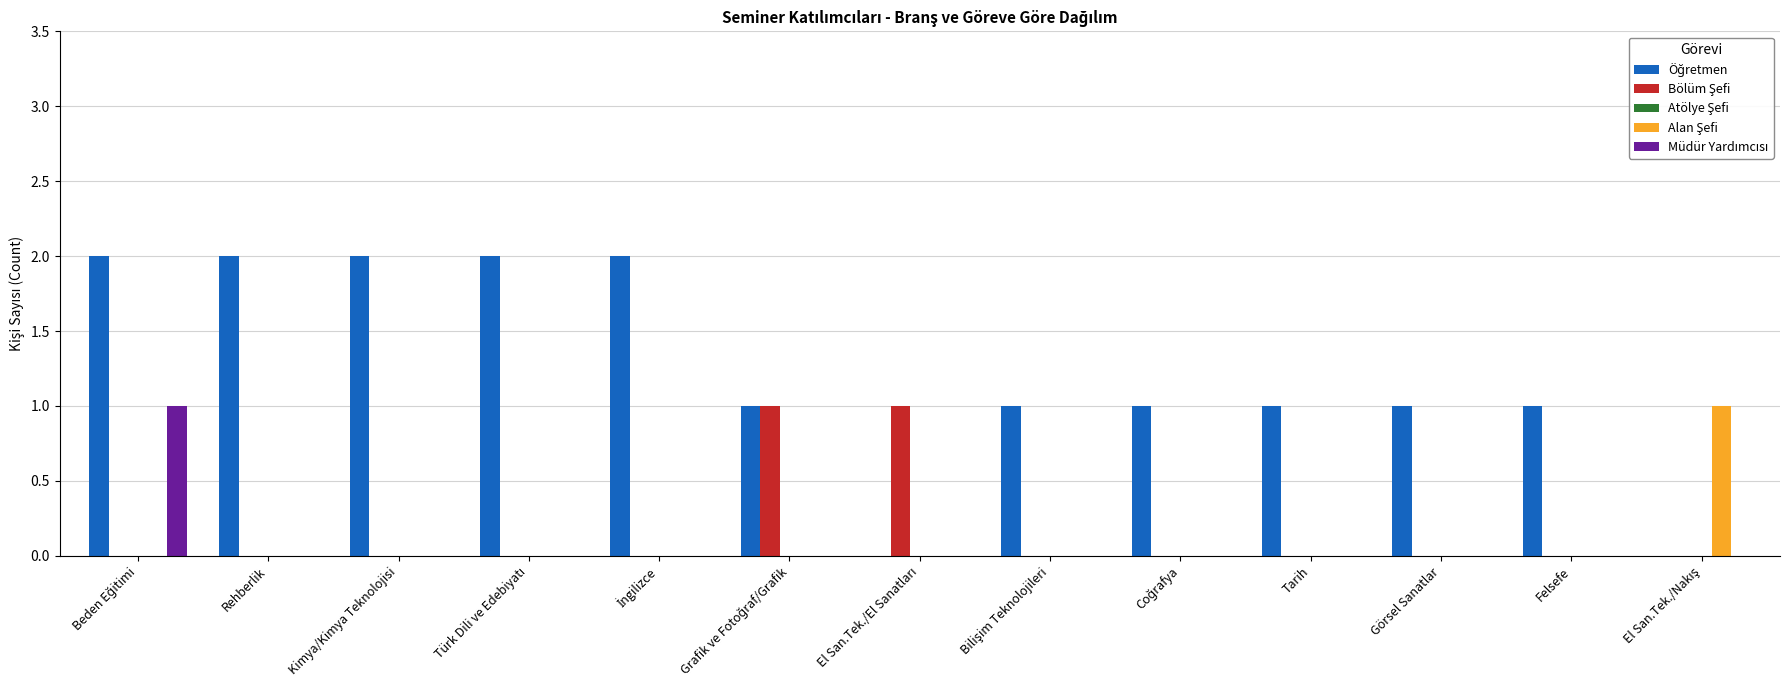

What is the difference between the maximum and minimum values in the Alan Şefi series?

1